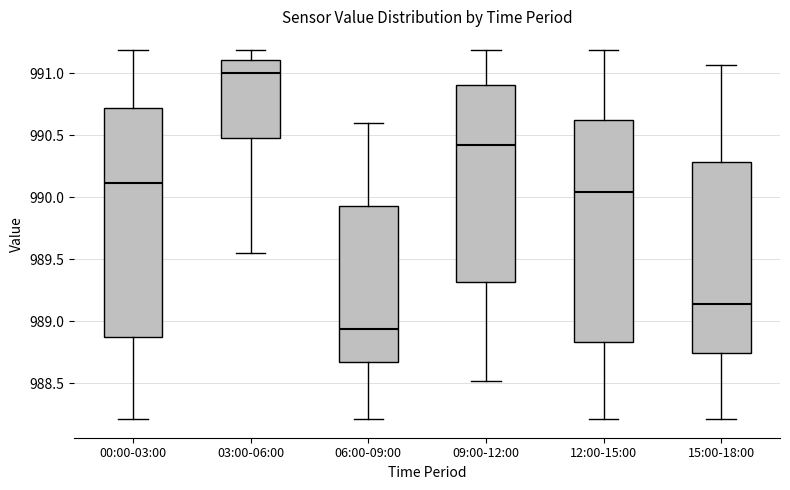

Reading left to right, transcribe this box plot: for each box, give where its median line is, the range the box spans, and where its two whiskers end, as read against the y-axis. The values are not printed on the chart, so give them approximately, as read against the axis.

00:00-03:00: median 990.10, box 988.85 to 990.70, whiskers 988.20 to 991.20
03:00-06:00: median 991.00, box 990.50 to 991.10, whiskers 989.55 to 991.20
06:00-09:00: median 988.95, box 988.65 to 989.95, whiskers 988.20 to 990.60
09:00-12:00: median 990.40, box 989.30 to 990.90, whiskers 988.50 to 991.20
12:00-15:00: median 990.05, box 988.85 to 990.65, whiskers 988.20 to 991.20
15:00-18:00: median 989.15, box 988.75 to 990.30, whiskers 988.20 to 991.05